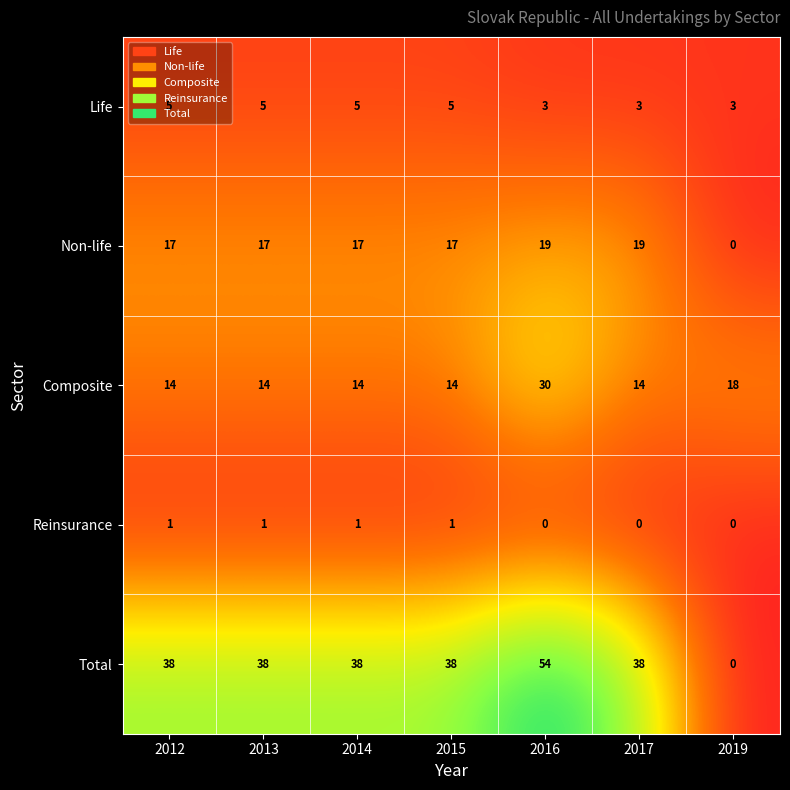

Between 2017 and 2019, which series saw the biggest shift?

Total